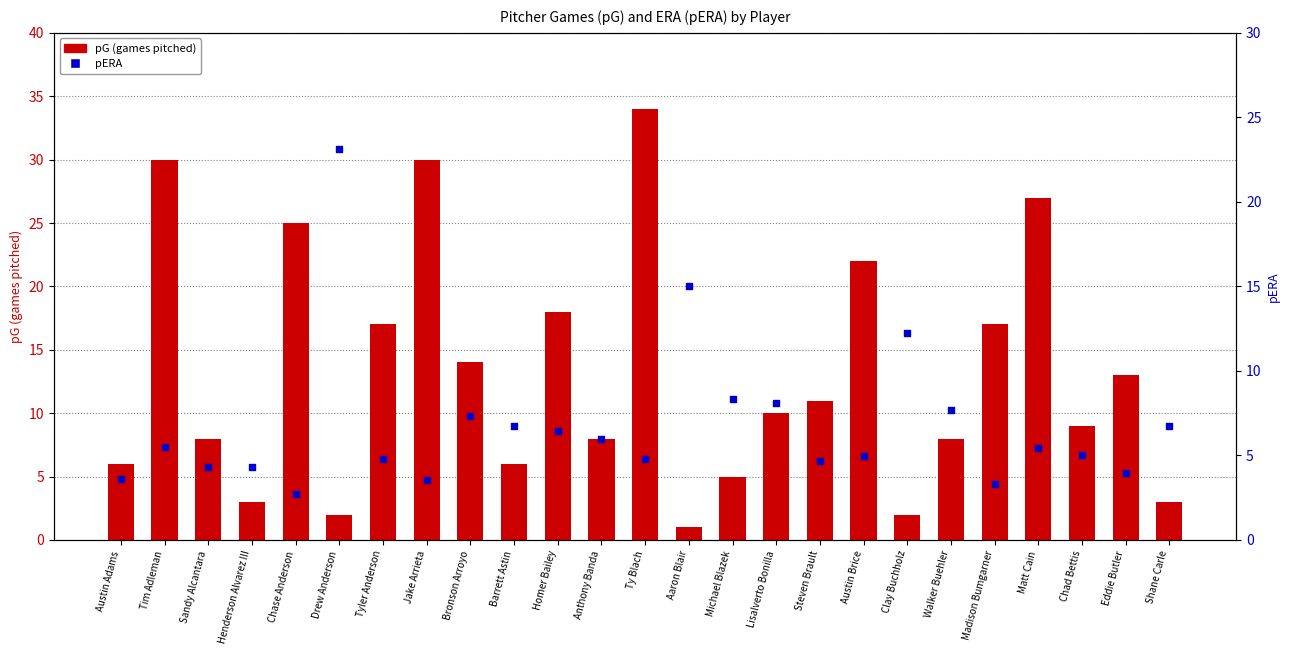

What are all the series names shown in the legend?

pG (games pitched), pERA